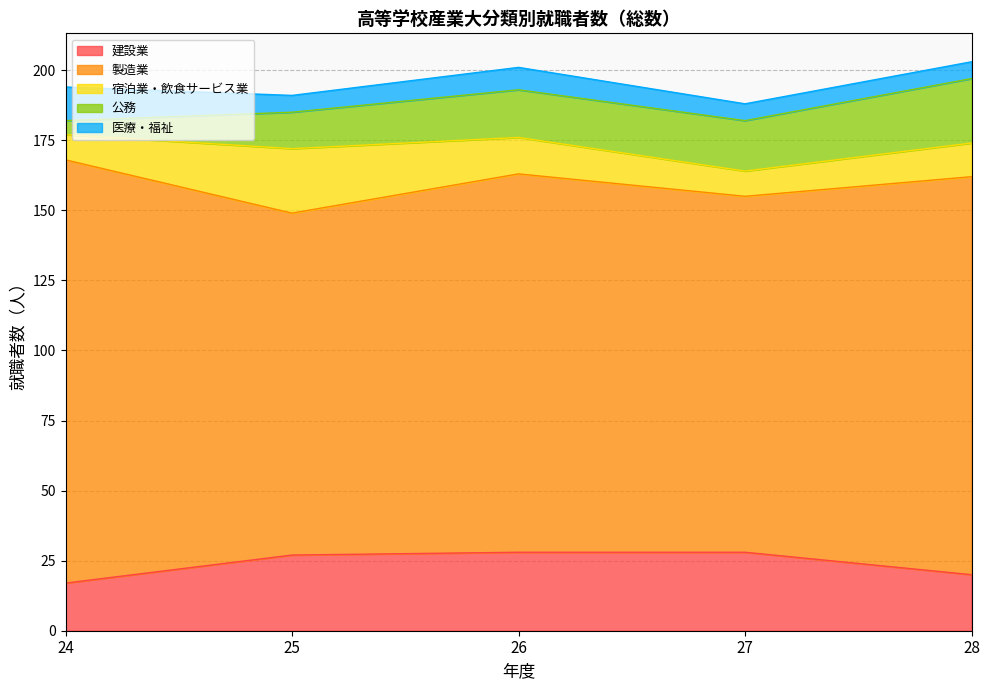

Count the number of data series in this chart.

5